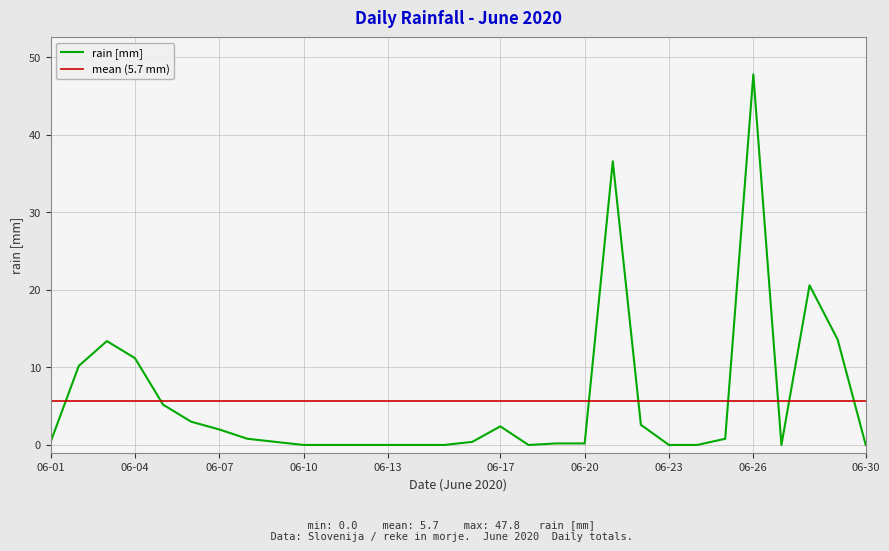

At which category does the data reach its first local peak?

2020-06-03